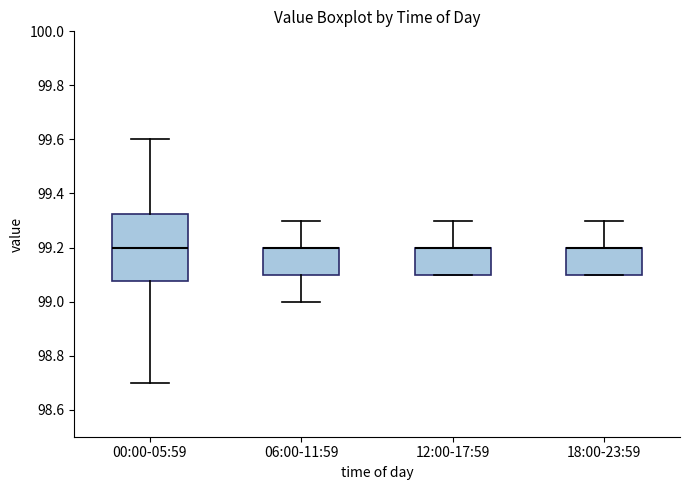

Reading left to right, read every box against the y-axis: the position of its median line, the range the box covers, and the ends of its whiskers. The values are not printed on the chart, so give them approximately, as read against the axis.

00:00-05:59: median 99.20, box 99.08 to 99.32, whiskers 98.70 to 99.60
06:00-11:59: median 99.20 (drawn on the box's upper edge), box 99.10 to 99.20, whiskers 99.00 to 99.30
12:00-17:59: median 99.20 (drawn on the box's upper edge), box 99.10 to 99.20, whiskers 99.10 to 99.30
18:00-23:59: median 99.20 (drawn on the box's upper edge), box 99.10 to 99.20, whiskers 99.10 to 99.30